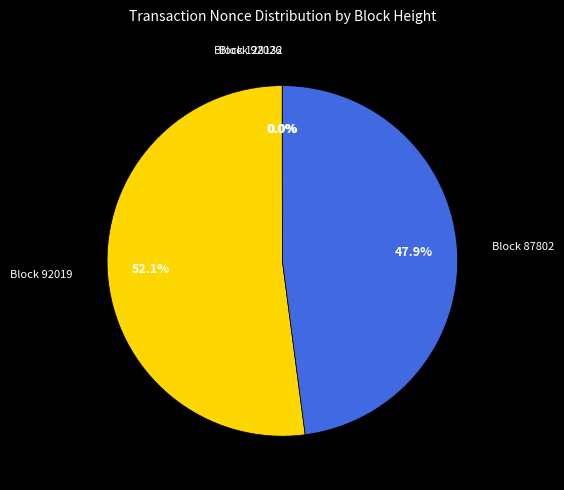

Is there a majority slice in this chart?

Yes